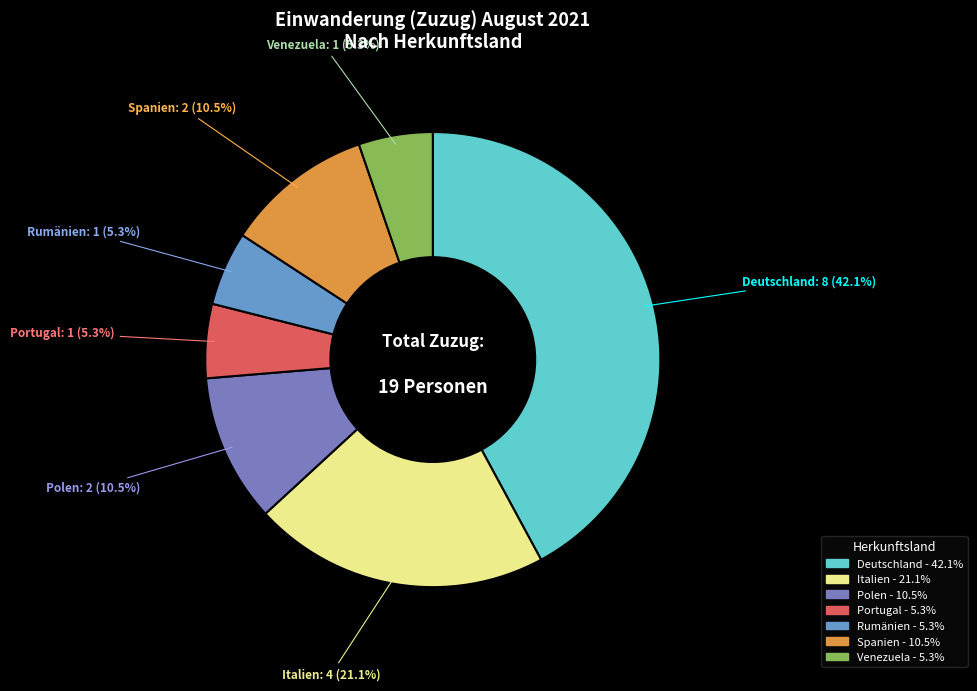

Between Deutschland and Rumänien, which is larger?

Deutschland